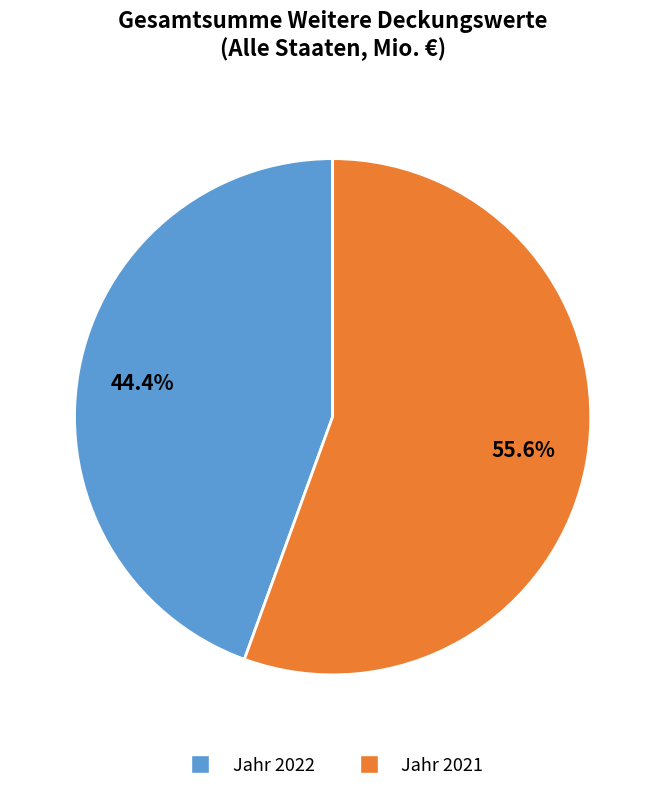

Is there a majority slice in this chart?

Yes